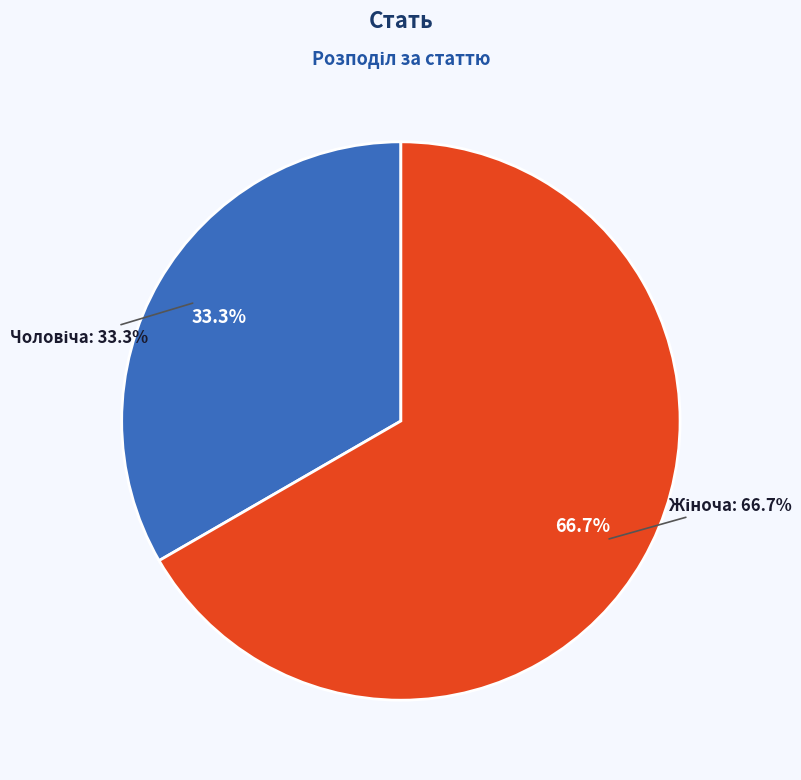

Does any single category account for the majority?

Yes